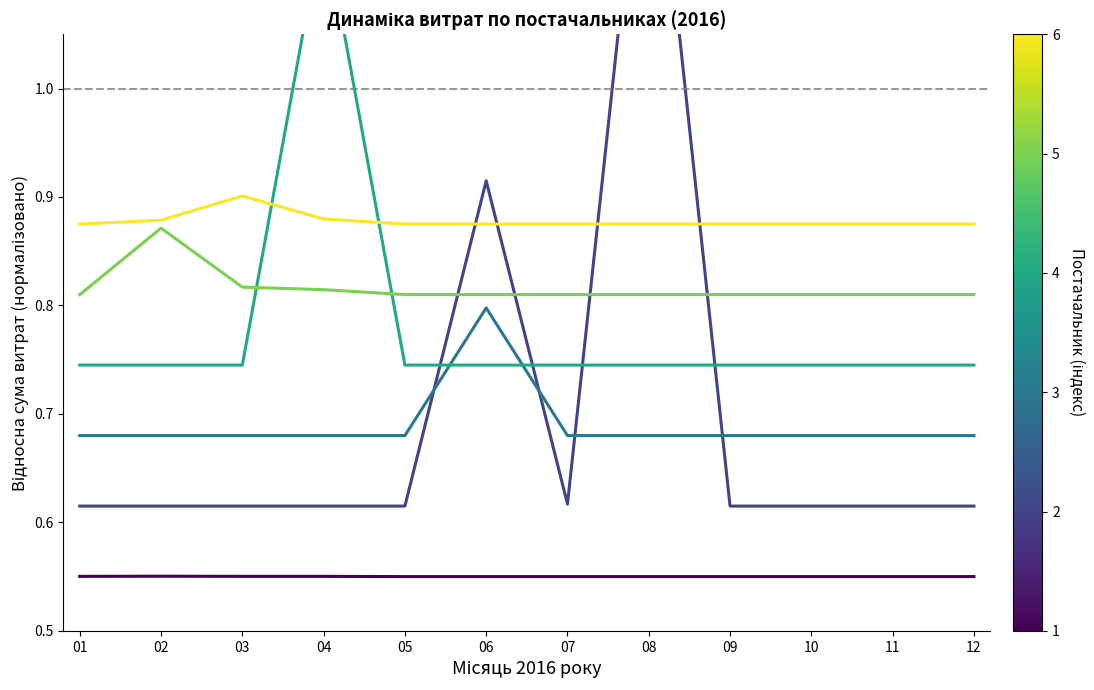

Reading left to right, extract all data points from this chart.

ФОП Миргородська М.С.: 01=0.6	02=0.6	03=0.6	04=0.6	05=0.6	06=0.6	07=0.6	08=0.6	09=0.6	10=0.6	11=0.6	12=0.6
ТОВ БК Еталон-2010: 01=0.6	02=0.6	03=0.6	04=0.6	05=0.6	06=0.9	07=0.6	08=1.3	09=0.6	10=0.6	11=0.6	12=0.6
ПАТ ДТЕК Дніпрообленерго: 01=0.7	02=0.7	03=0.7	04=0.7	05=0.7	06=0.8	07=0.7	08=0.7	09=0.7	10=0.7	11=0.7	12=0.7
КП Коменергосервіс: 01=0.7	02=0.7	03=0.7	04=1.2	05=0.7	06=0.7	07=0.7	08=0.7	09=0.7	10=0.7	11=0.7	12=0.7
ТОВ Оптітрейд: 01=0.8	02=0.9	03=0.8	04=0.8	05=0.8	06=0.8	07=0.8	08=0.8	09=0.8	10=0.8	11=0.8	12=0.8
ПП Леся: 01=0.9	02=0.9	03=0.9	04=0.9	05=0.9	06=0.9	07=0.9	08=0.9	09=0.9	10=0.9	11=0.9	12=0.9